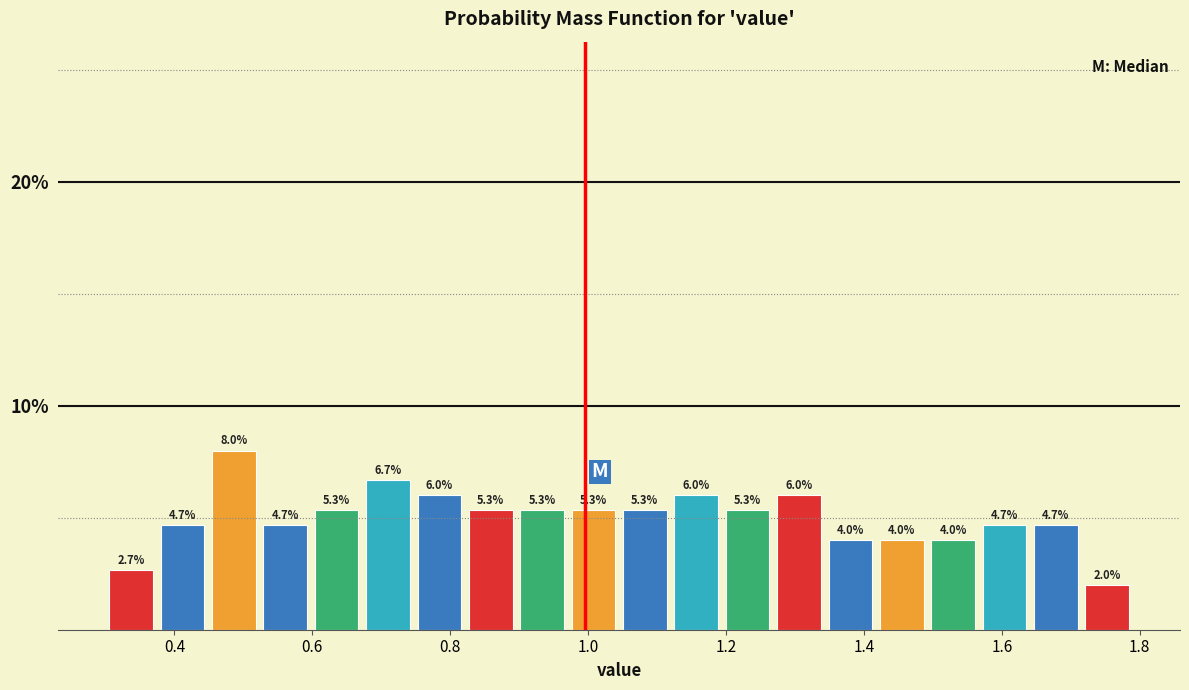

Read against the x-axis, roughly where is the centre of the tallest bar?

0.48